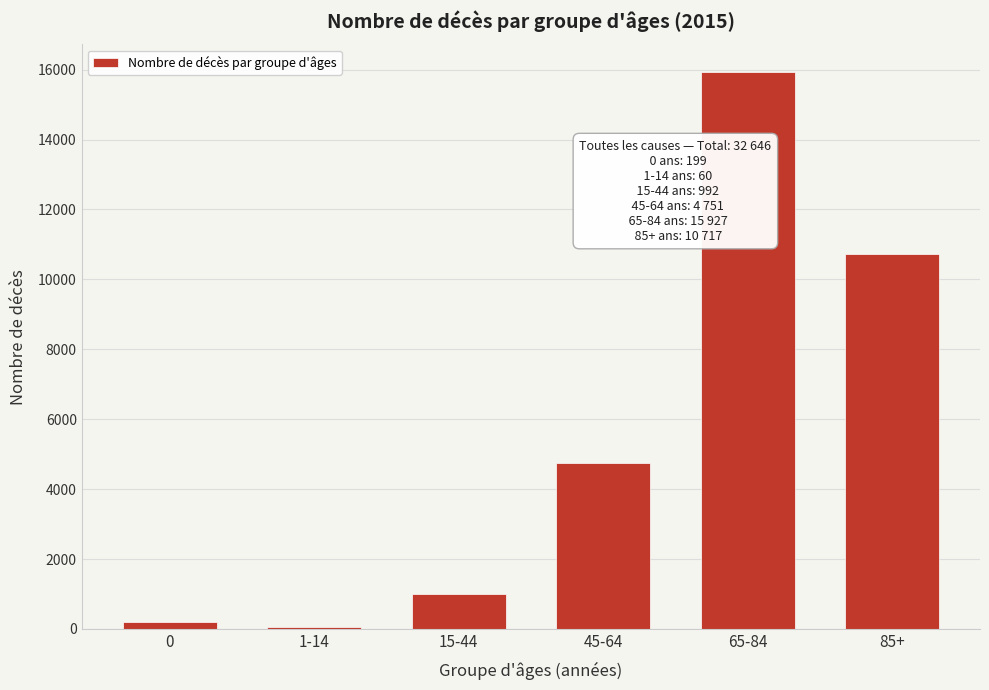

Reading left to right, extract all data points from this chart.

199	60	992	4751	15927	10717